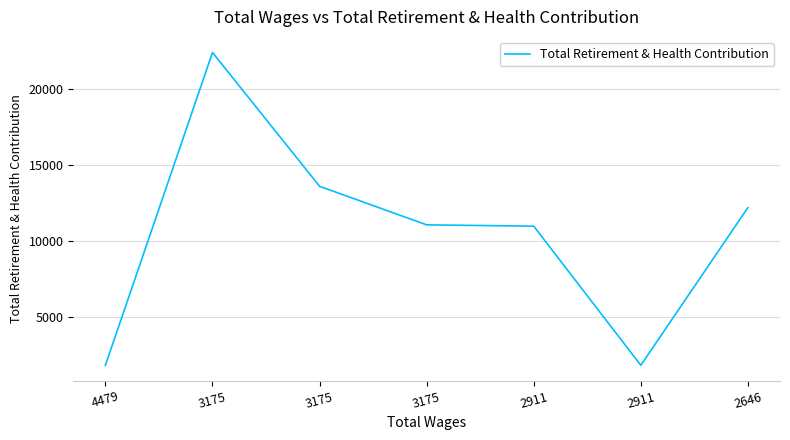

List the labels in order of value, smallest first.

4479, 2911, 2911, 3175, 2646, 3175, 3175